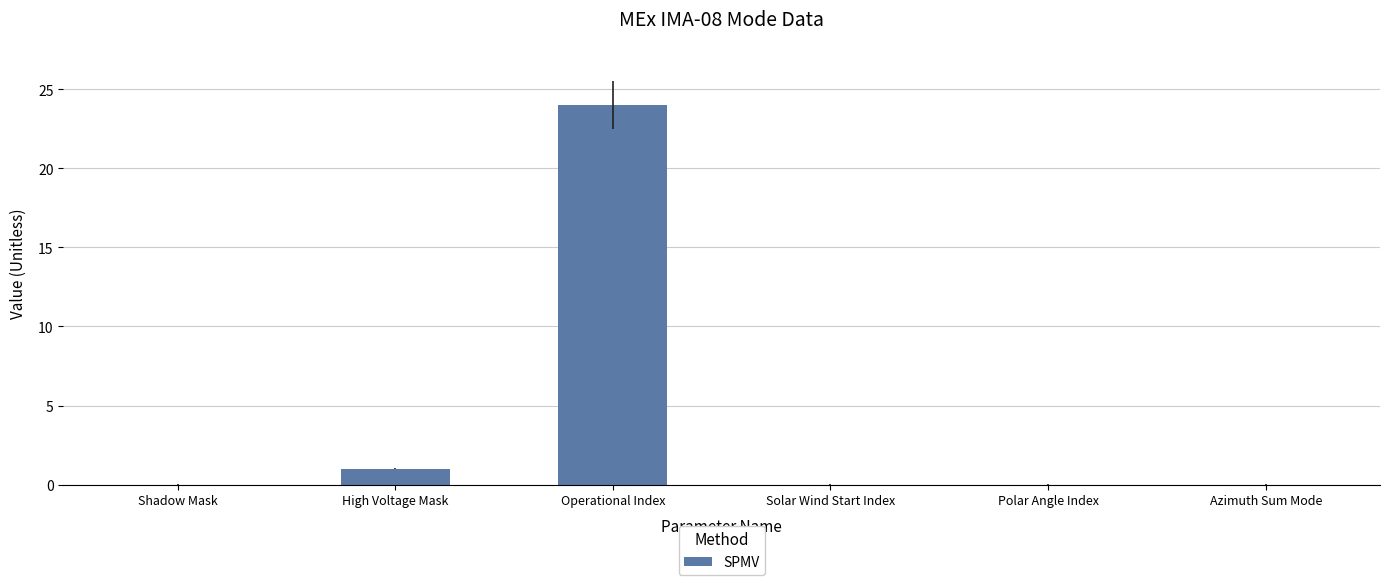

How many series are shown in this chart?

1